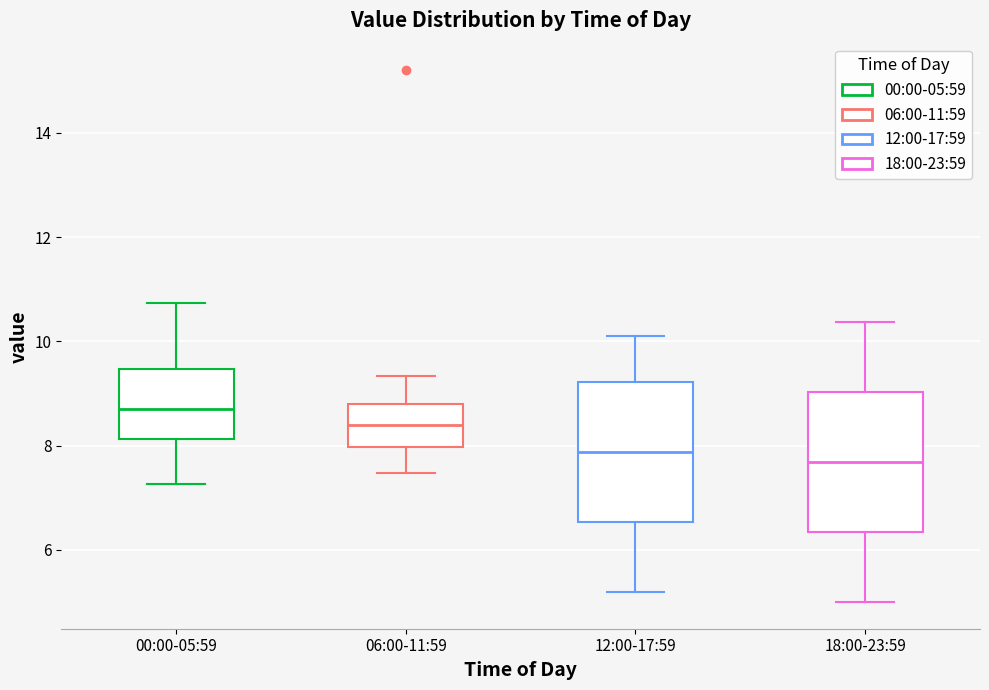

Reading left to right, read every box against the y-axis: the position of its median line, the range the box covers, and the ends of its whiskers. The values are not printed on the chart, so give them approximately, as read against the axis.

00:00-05:59: median 8.8, box 8.2 to 9.4, whiskers 7.2 to 10.8
06:00-11:59: median 8.4, box 8.0 to 8.8, whiskers 7.4 to 9.4
12:00-17:59: median 7.8, box 6.6 to 9.2, whiskers 5.2 to 10.2
18:00-23:59: median 7.6, box 6.4 to 9.0, whiskers 5.0 to 10.4